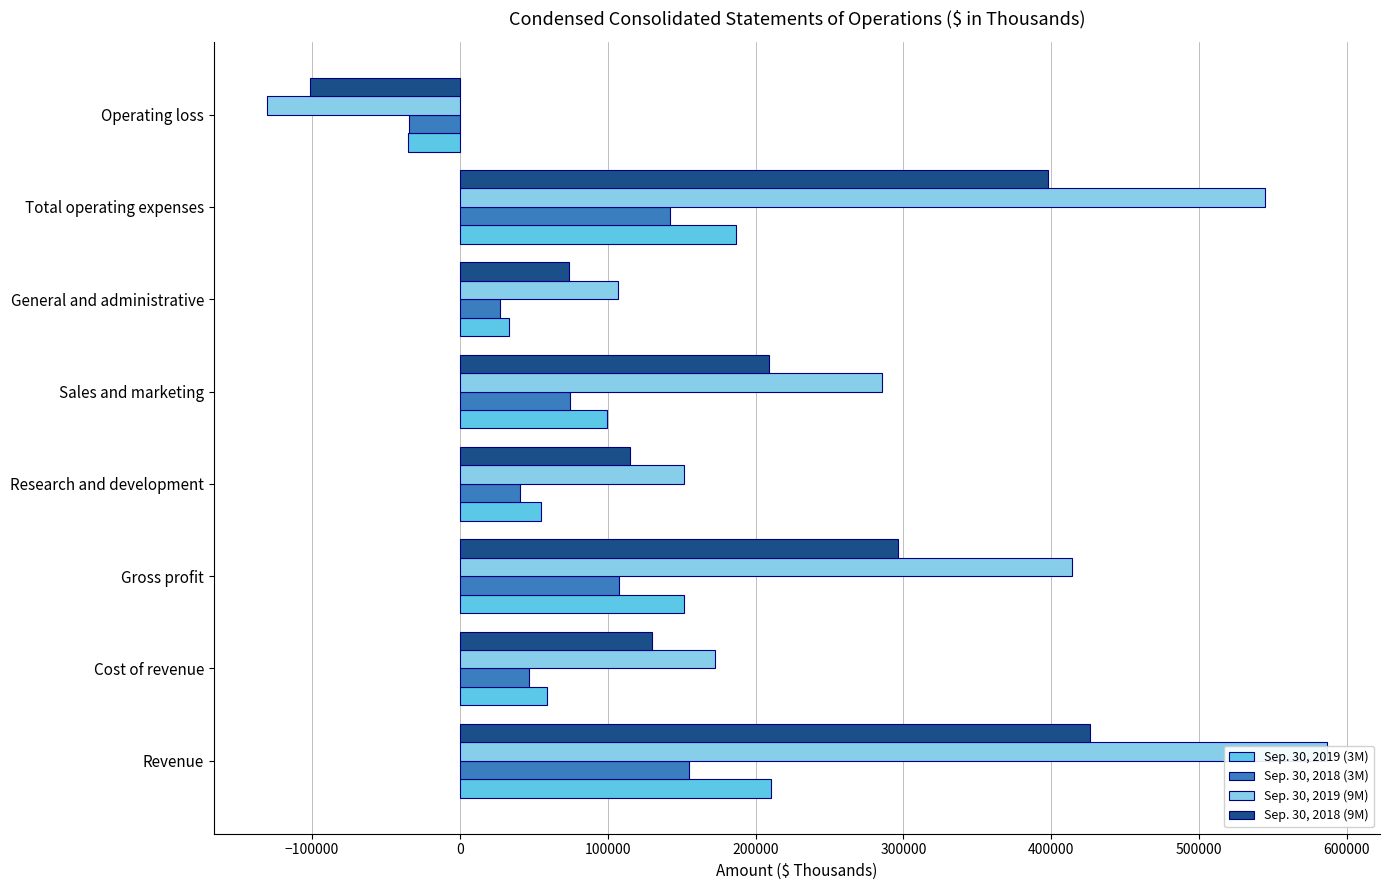

What are all the series names shown in the legend?

Sep. 30, 2019 (3M), Sep. 30, 2018 (3M), Sep. 30, 2019 (9M), Sep. 30, 2018 (9M)